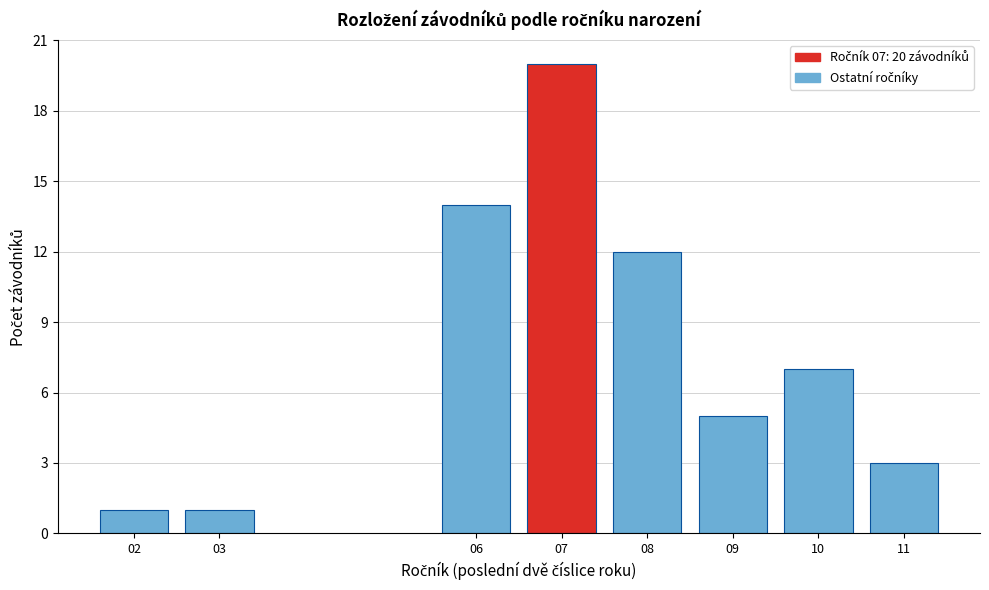

Reading left to right, what are all the values shown in this chart?

1	1	14	20	12	5	7	3